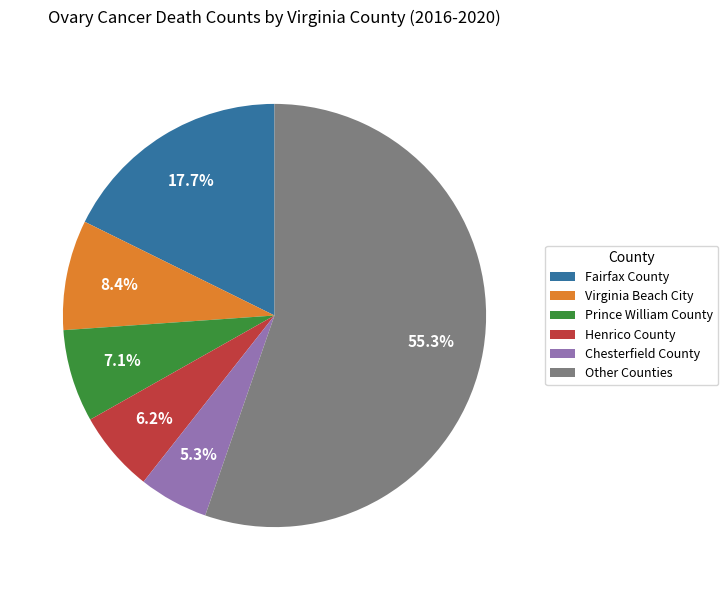

To the nearest percent, what is the average slice percentage?

17%